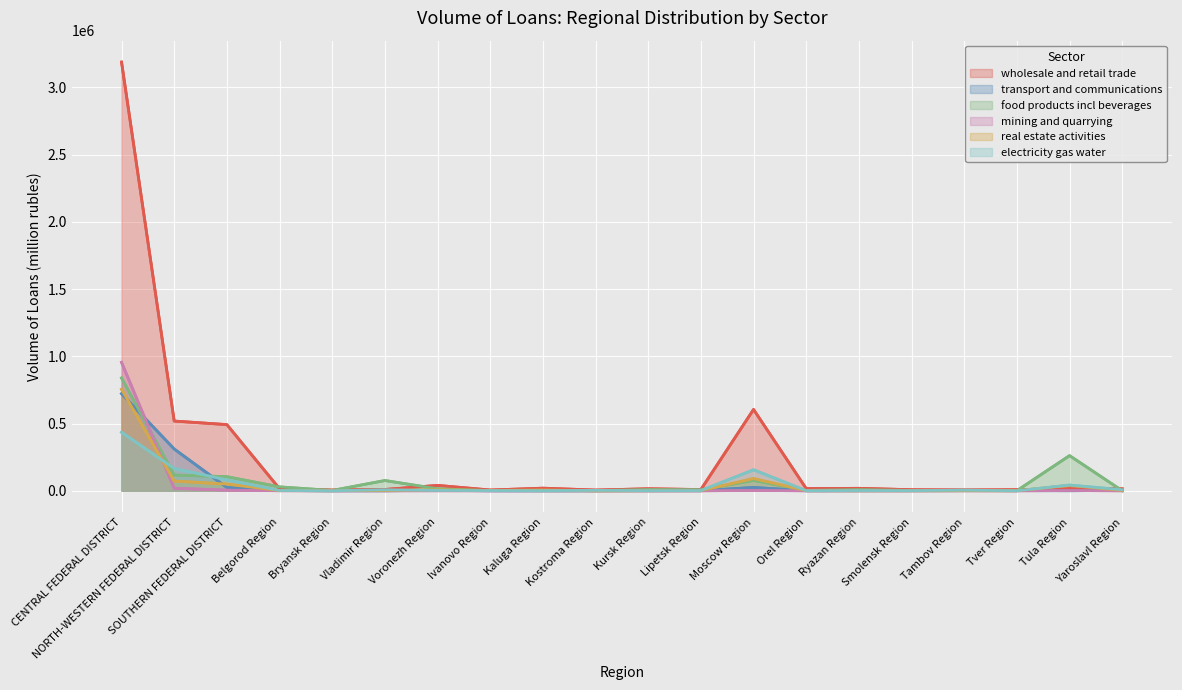

Reading right to left, list all the values displayed in this chart.

wholesale and retail trade: Yaroslavl Region=14816	Tula Region=15824	Tver Region=7982	Tambov Region=6142	Smolensk Region=7888	Ryazan Region=18199	Orel Region=16443	Moscow Region=604576	Lipetsk Region=9151	Kursk Region=15033	Kostroma Region=5354	Kaluga Region=19395	Ivanovo Region=5702	Voronezh Region=40073	Vladimir Region=9714	Bryansk Region=5418	Belgorod Region=14896	SOUTHERN FEDERAL DISTRICT=491997	NORTH-WESTERN FEDERAL DISTRICT=518346	CENTRAL FEDERAL DISTRICT=3186916
transport and communications: Yaroslavl Region=2754	Tula Region=570	Tver Region=1213	Tambov Region=913	Smolensk Region=623	Ryazan Region=413	Orel Region=545	Moscow Region=24686	Lipetsk Region=389	Kursk Region=395	Kostroma Region=123	Kaluga Region=289	Ivanovo Region=206	Voronezh Region=3206	Vladimir Region=217	Bryansk Region=377	Belgorod Region=2089	SOUTHERN FEDERAL DISTRICT=24702	NORTH-WESTERN FEDERAL DISTRICT=310357	CENTRAL FEDERAL DISTRICT=722071
food products incl beverages: Yaroslavl Region=562	Tula Region=261456	Tver Region=704	Tambov Region=1517	Smolensk Region=2481	Ryazan Region=8992	Orel Region=2621	Moscow Region=76992	Lipetsk Region=8094	Kursk Region=9521	Kostroma Region=852	Kaluga Region=507	Ivanovo Region=1534	Voronezh Region=14935	Vladimir Region=76247	Bryansk Region=2406	Belgorod Region=28896	SOUTHERN FEDERAL DISTRICT=104780	NORTH-WESTERN FEDERAL DISTRICT=116870	CENTRAL FEDERAL DISTRICT=838751
mining and quarrying: Yaroslavl Region=0	Tula Region=1956	Tver Region=33	Tambov Region=285	Smolensk Region=25	Ryazan Region=147	Orel Region=2	Moscow Region=2684	Lipetsk Region=38	Kursk Region=0	Kostroma Region=20	Kaluga Region=105	Ivanovo Region=2	Voronezh Region=245	Vladimir Region=89	Bryansk Region=3	Belgorod Region=427	SOUTHERN FEDERAL DISTRICT=4777	NORTH-WESTERN FEDERAL DISTRICT=18650	CENTRAL FEDERAL DISTRICT=954740
real estate activities: Yaroslavl Region=2595	Tula Region=39004	Tver Region=462	Tambov Region=981	Smolensk Region=480	Ryazan Region=493	Orel Region=742	Moscow Region=90514	Lipetsk Region=895	Kursk Region=640	Kostroma Region=103	Kaluga Region=5982	Ivanovo Region=2149	Voronezh Region=7493	Vladimir Region=1983	Bryansk Region=791	Belgorod Region=1255	SOUTHERN FEDERAL DISTRICT=49849	NORTH-WESTERN FEDERAL DISTRICT=72123	CENTRAL FEDERAL DISTRICT=754427
electricity gas water: Yaroslavl Region=7836	Tula Region=42285	Tver Region=55	Tambov Region=4537	Smolensk Region=1028	Ryazan Region=1577	Orel Region=558	Moscow Region=156183	Lipetsk Region=1513	Kursk Region=933	Kostroma Region=3063	Kaluga Region=956	Ivanovo Region=1286	Voronezh Region=2743	Vladimir Region=7490	Bryansk Region=2	Belgorod Region=2097	SOUTHERN FEDERAL DISTRICT=80834	NORTH-WESTERN FEDERAL DISTRICT=165863	CENTRAL FEDERAL DISTRICT=434794